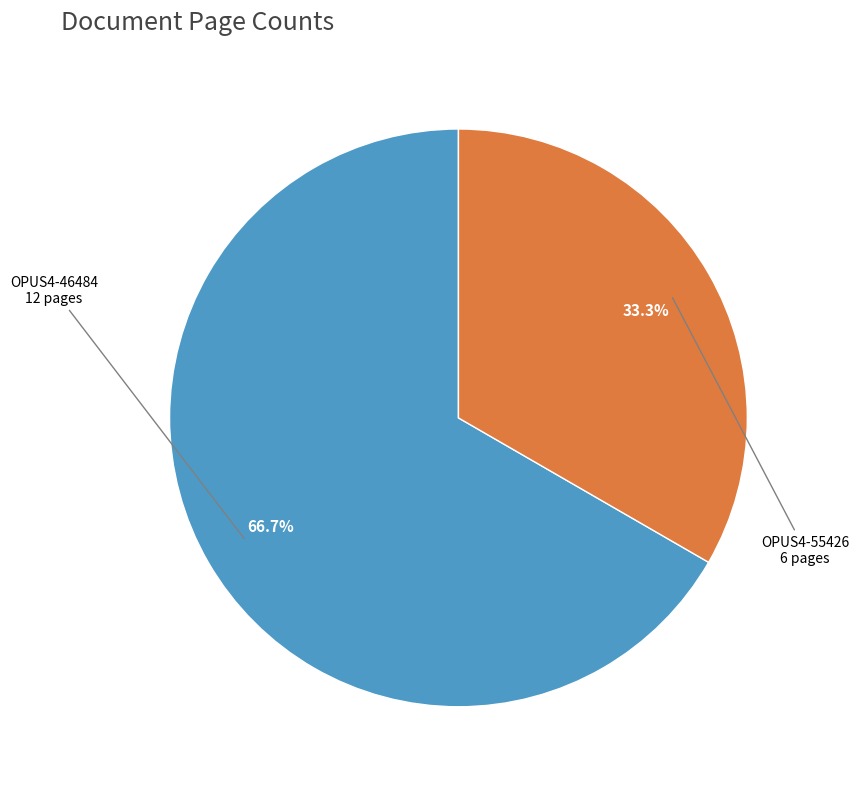

Does any single category account for the majority?

Yes